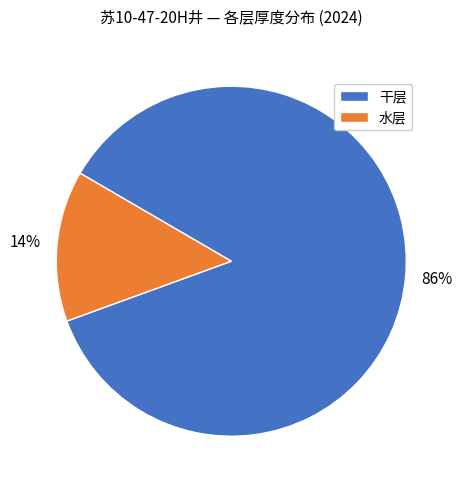

Is there a majority slice in this chart?

Yes